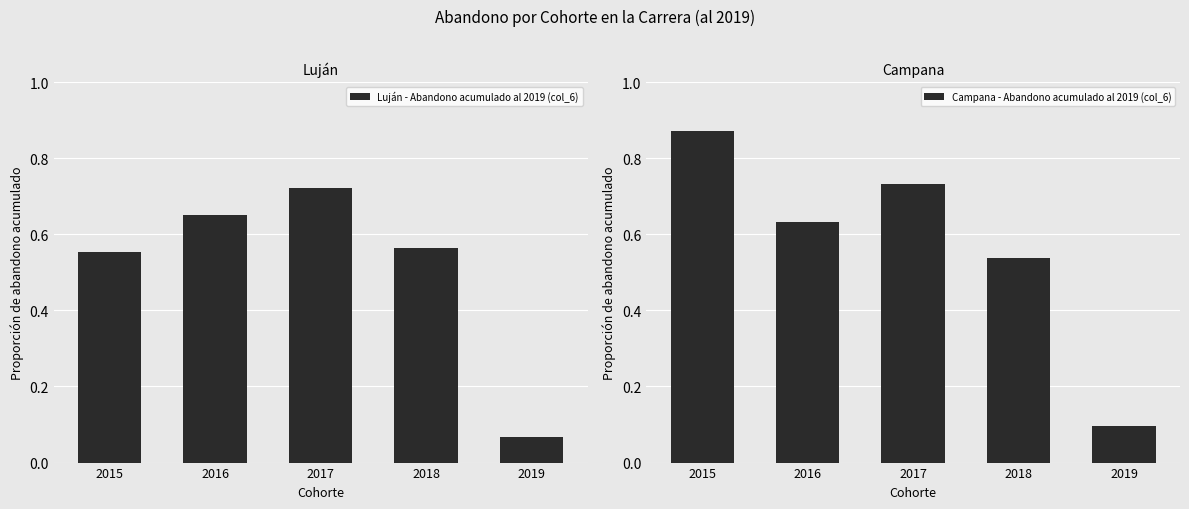

Which series has the largest total across all categories?

Campana - Abandono acumulado al 2019 (col_6)